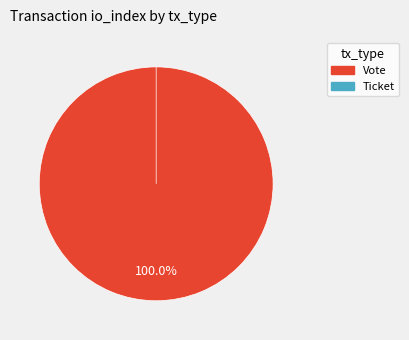

What percentage do Vote and Ticket together represent?

100.0%